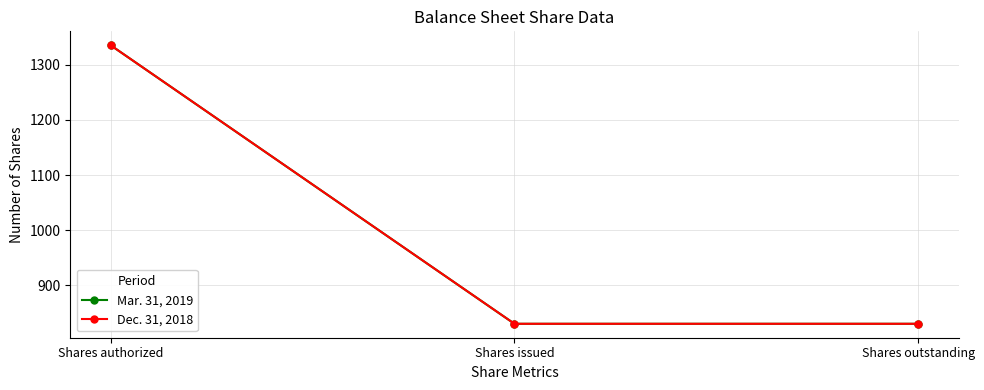

At which category does the chart reach its peak across all series?

Shares authorized